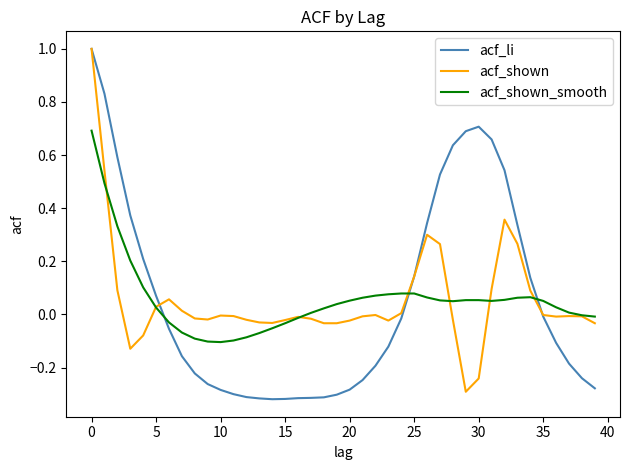

What is the maximum value shown in the chart?

1.0